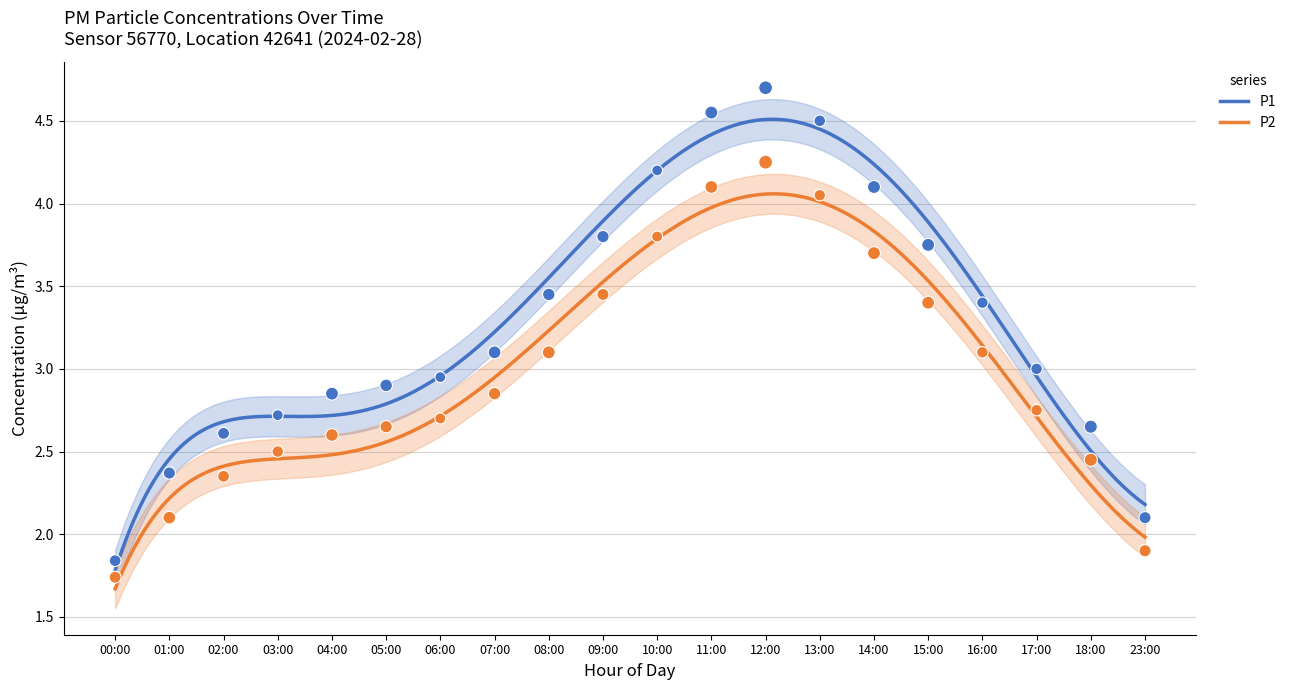

Is the value of P2 at 12:00 greater than the value of P1 at 13:00?

No